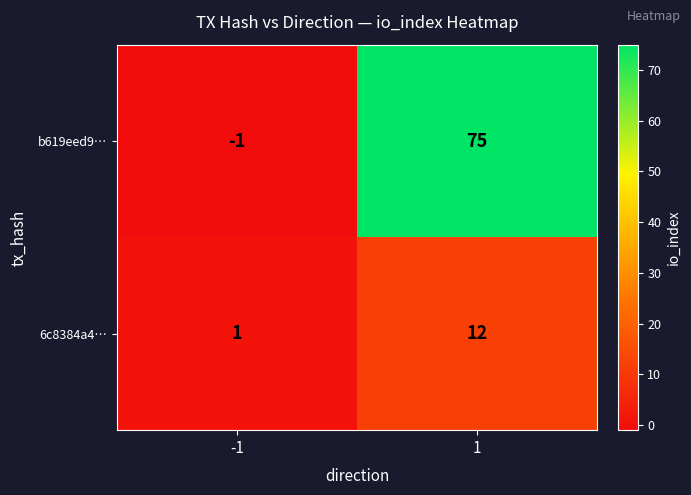

Reading left to right, extract all data points from this chart.

b619eed9…: -1	75
6c8384a4…: 1	12